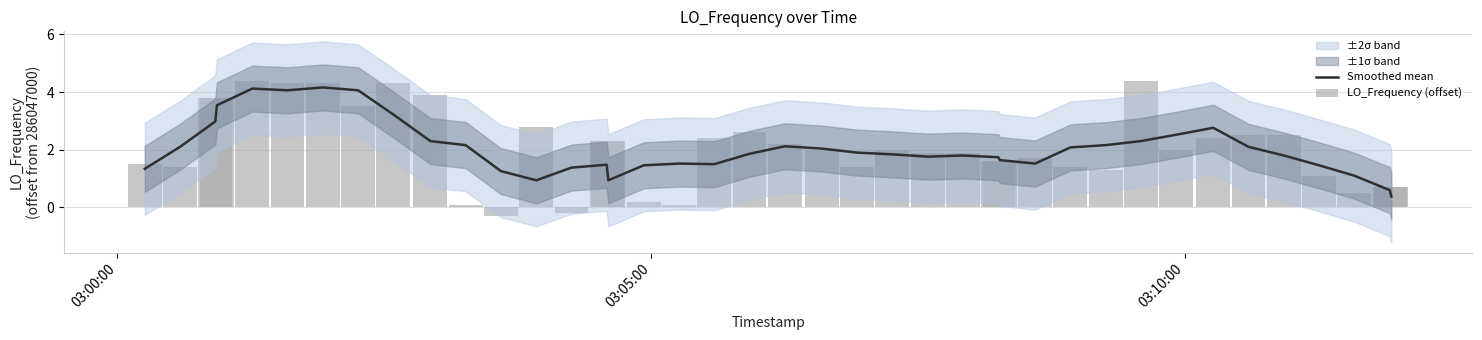

Rank the series by their average value, from highest to lowest.

LO_Frequency (offset), Smoothed mean